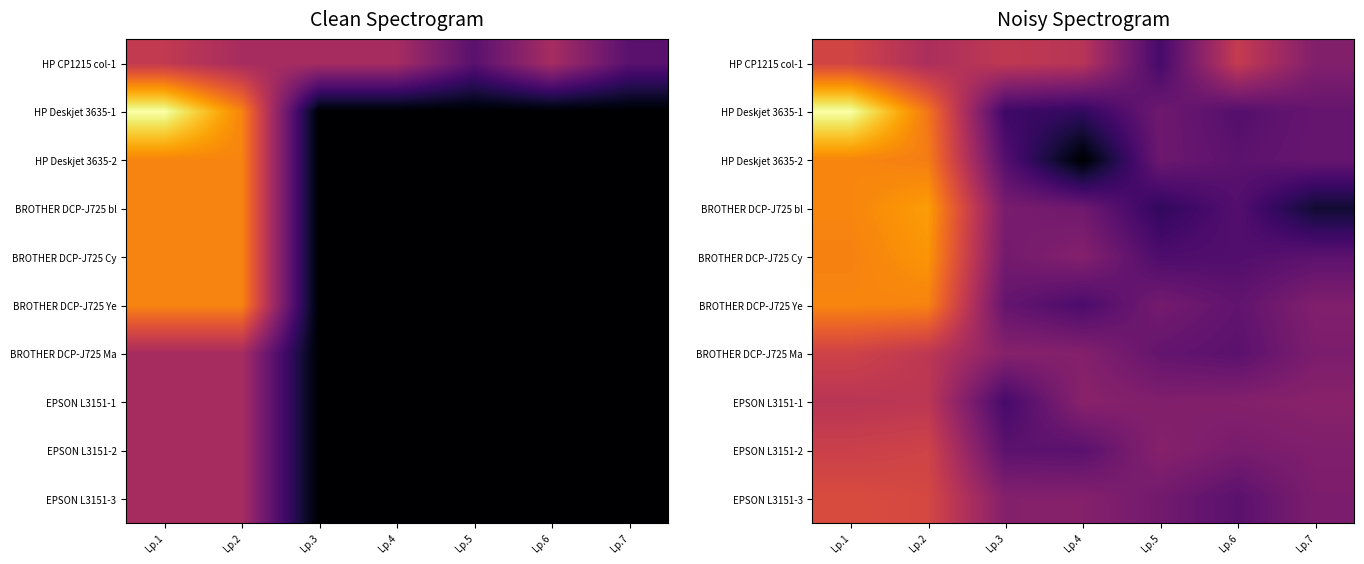

At which label is EPSON L3151-2 closest to 0?

Lp.4